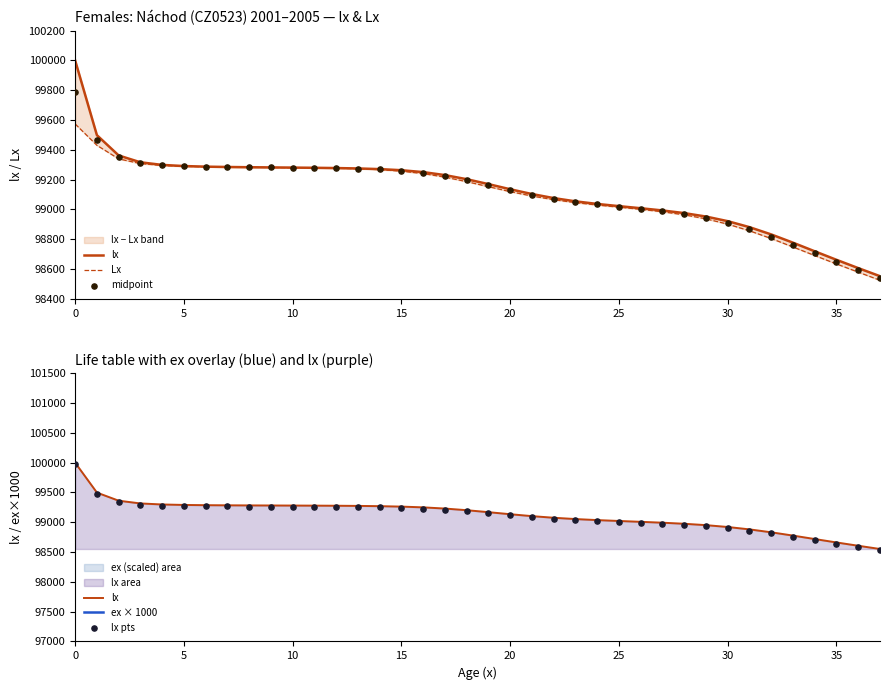

Which series contains the highest Y value?

lx